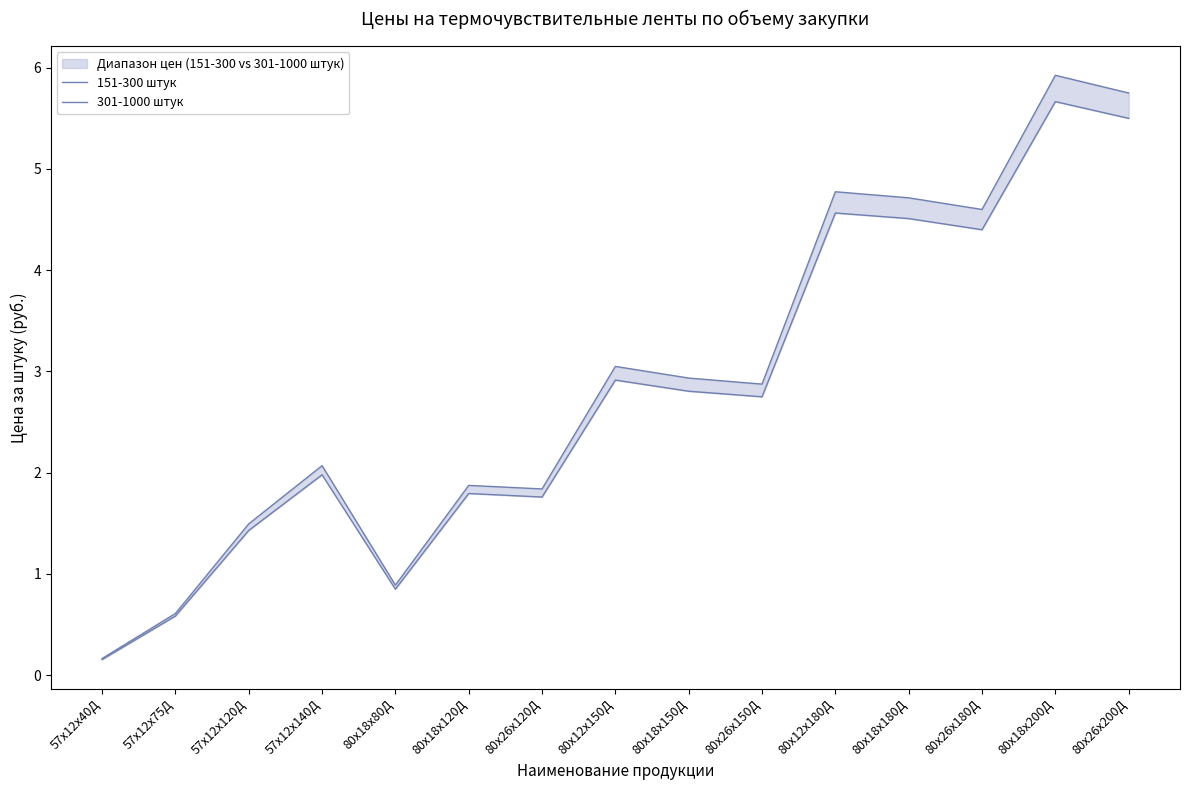

What is the total value across all series at 80х18х180Д?

9.2